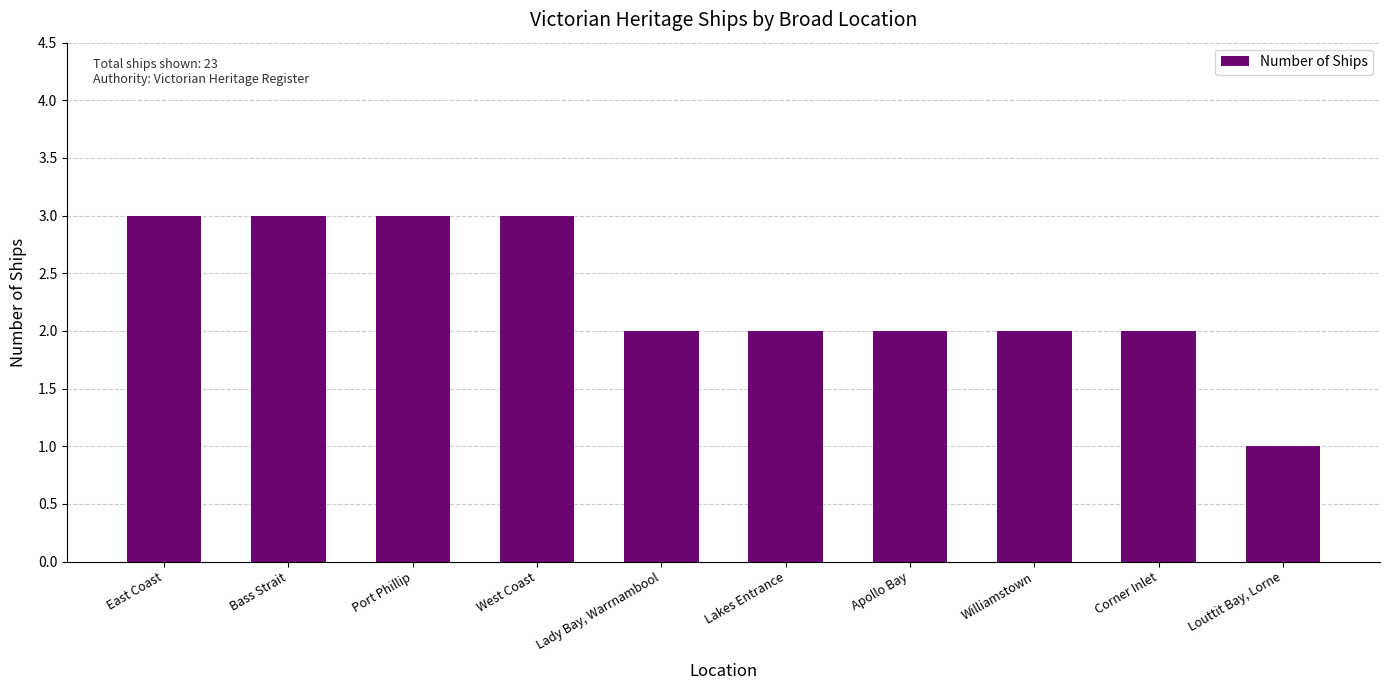

What is the difference between the values at Lakes Entrance and West Coast?

1